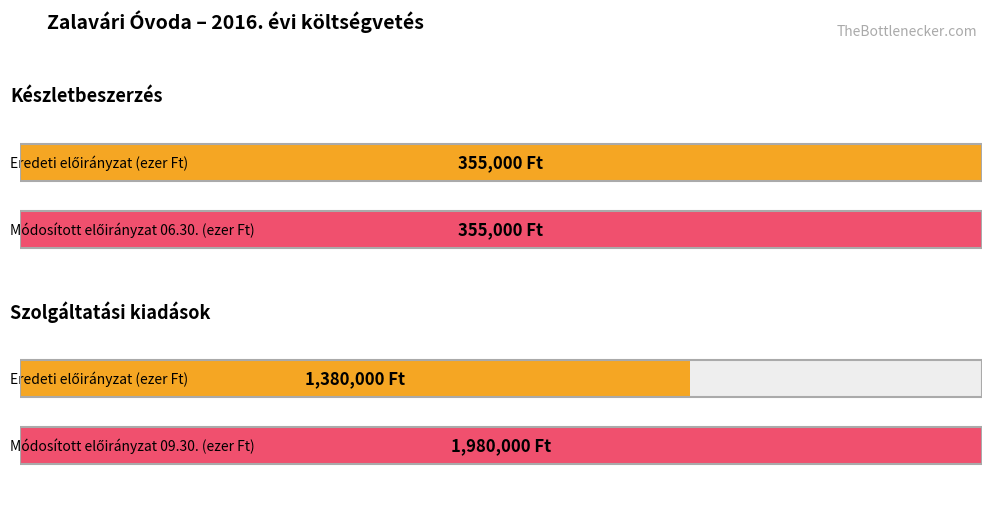

Are the bars grouped side by side (vs. stacked)?

Yes